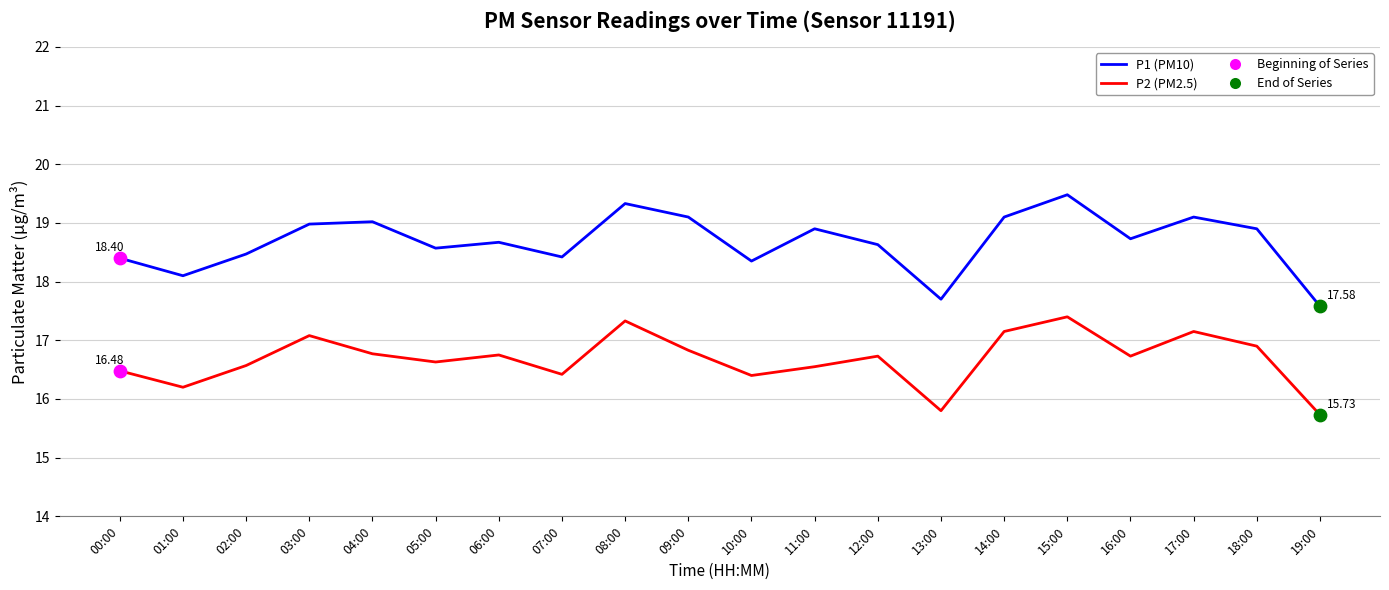

What is the spread (max minus min) of values at 07:00?

2.0